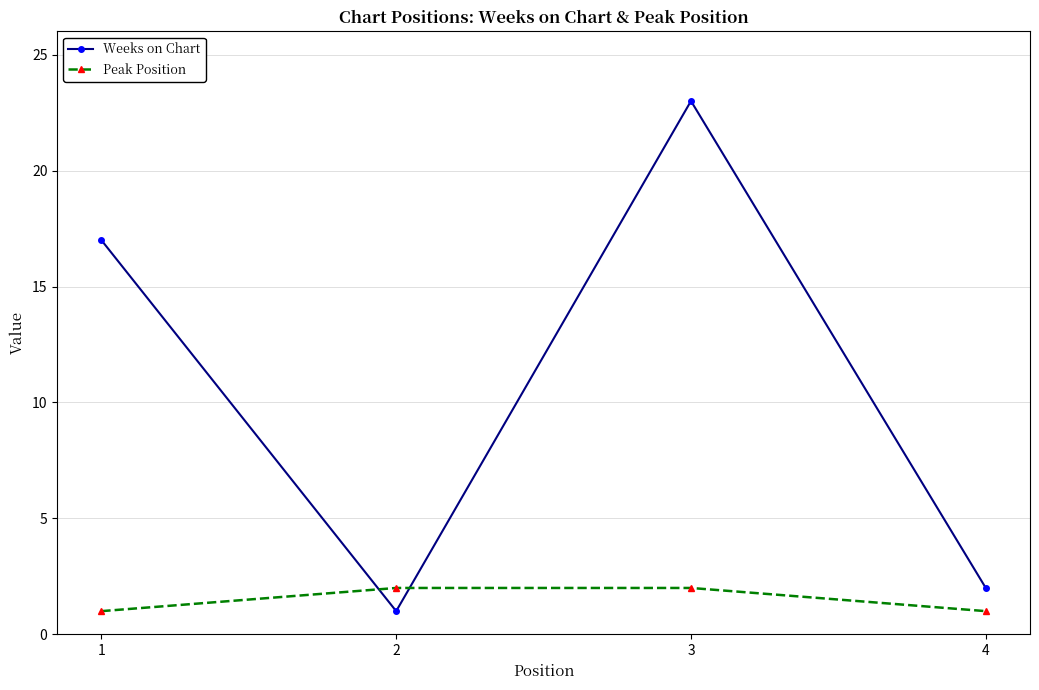

After their last crossing, which series has the higher values: Peak Position or Weeks on Chart?

Weeks on Chart